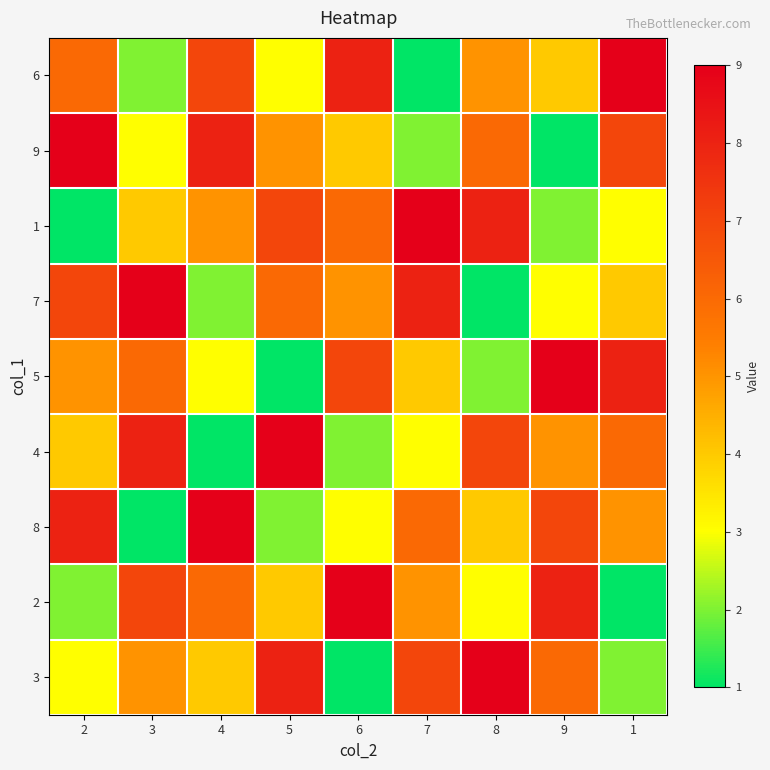

How many categories are shown in the chart?

9